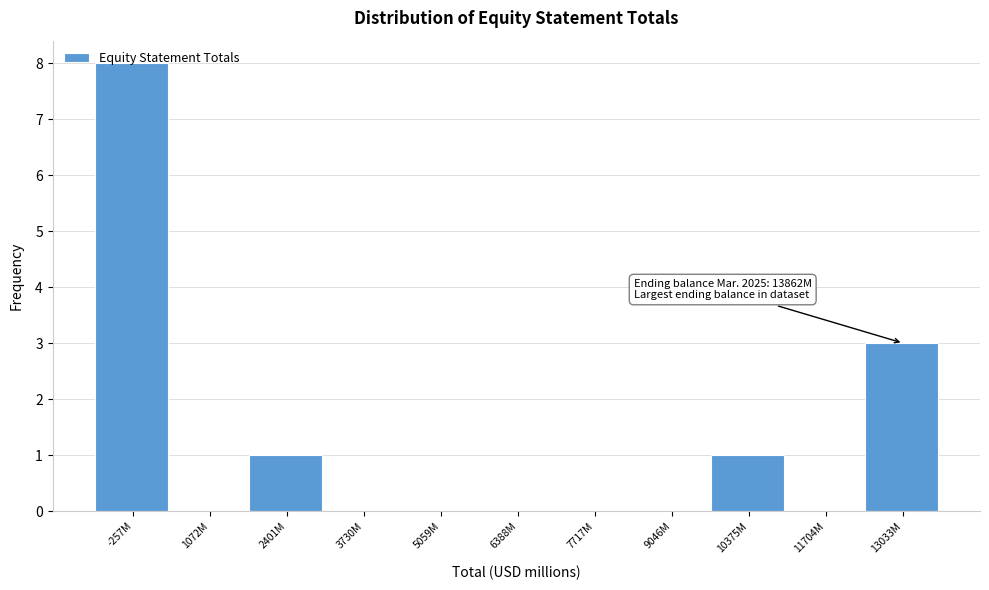

At which label is the value closest to 4?

13033M